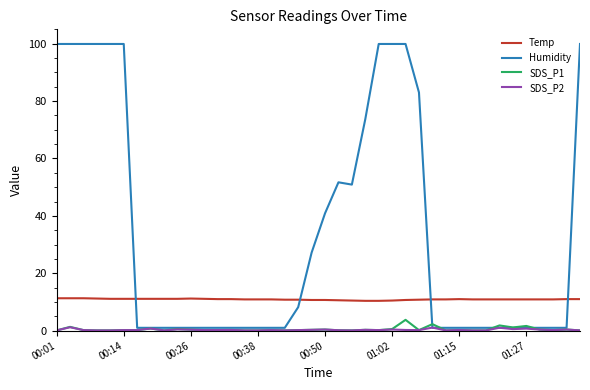

Rank the series by their maximum value, from lowest to highest.

SDS_P2, SDS_P1, Temp, Humidity